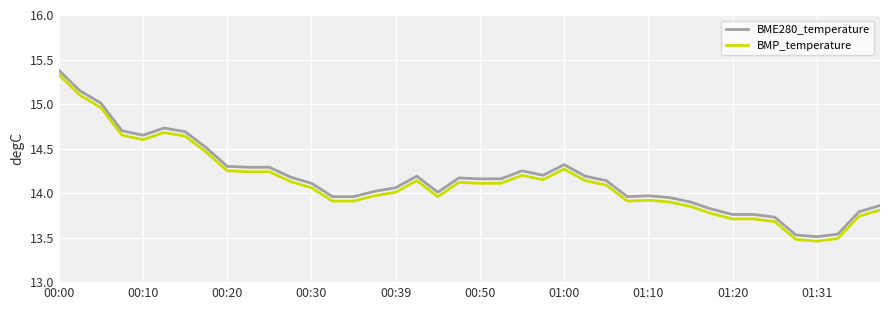

True or false: BME280_temperature and BMP_temperature intersect in this chart.

False